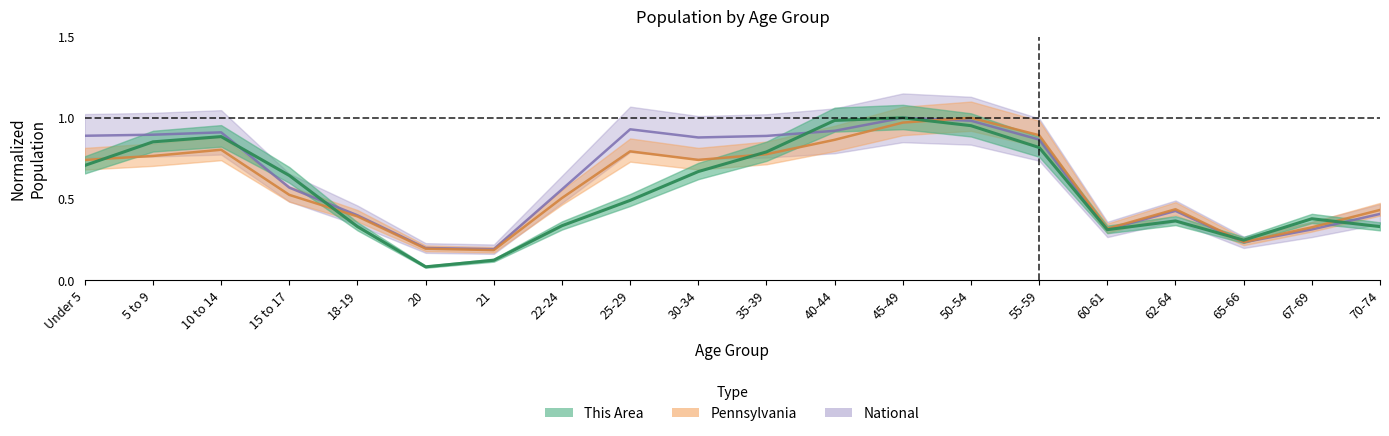

What is the difference between the Pennsylvania values at 65-66 and 5 to 9?

0.5